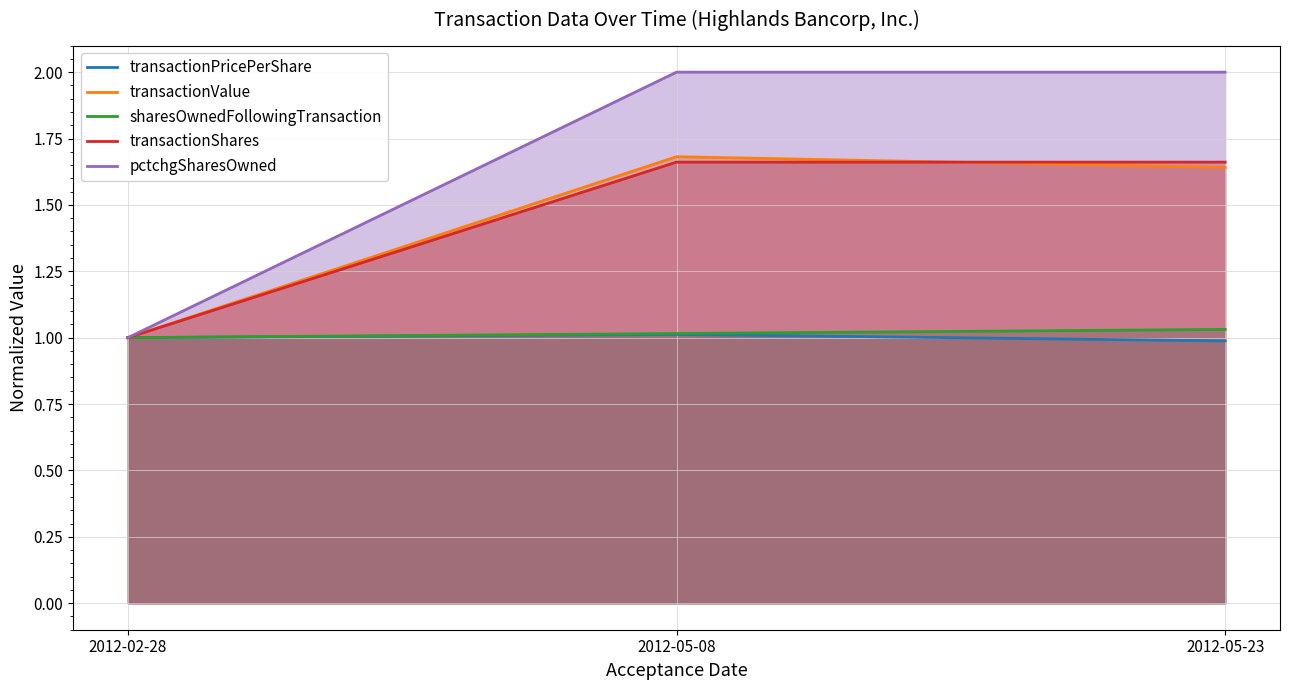

Reading right to left, list all the values displayed in this chart.

transactionPricePerShare: 2012-05-23=1.0	2012-05-08=1.0	2012-02-28=1.0
transactionValue: 2012-05-23=1.6	2012-05-08=1.7	2012-02-28=1.0
sharesOwnedFollowingTransaction: 2012-05-23=1.0	2012-05-08=1.0	2012-02-28=1.0
transactionShares: 2012-05-23=1.7	2012-05-08=1.7	2012-02-28=1.0
pctchgSharesOwned: 2012-05-23=2.0	2012-05-08=2.0	2012-02-28=1.0